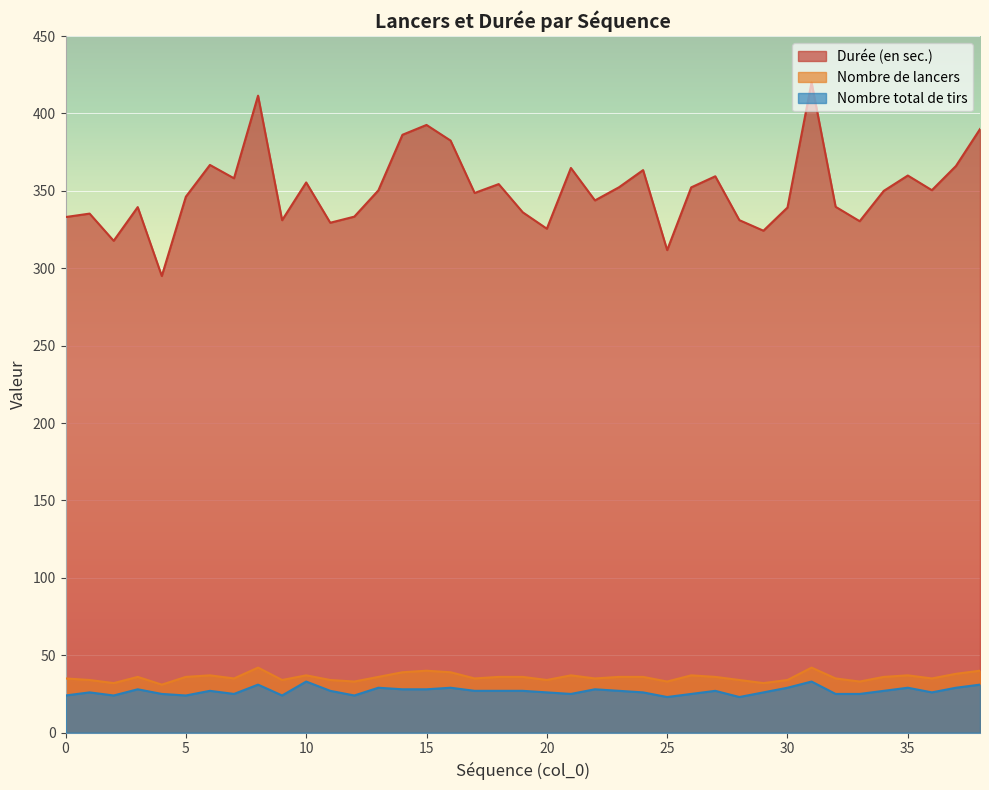

Is it true that Nombre total de tirs equals 40.0 at 15?

False